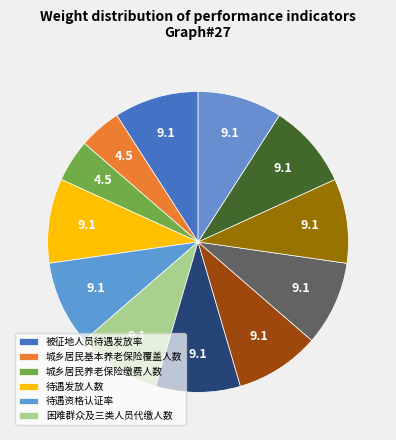

Count the number of slices in the pie.

12